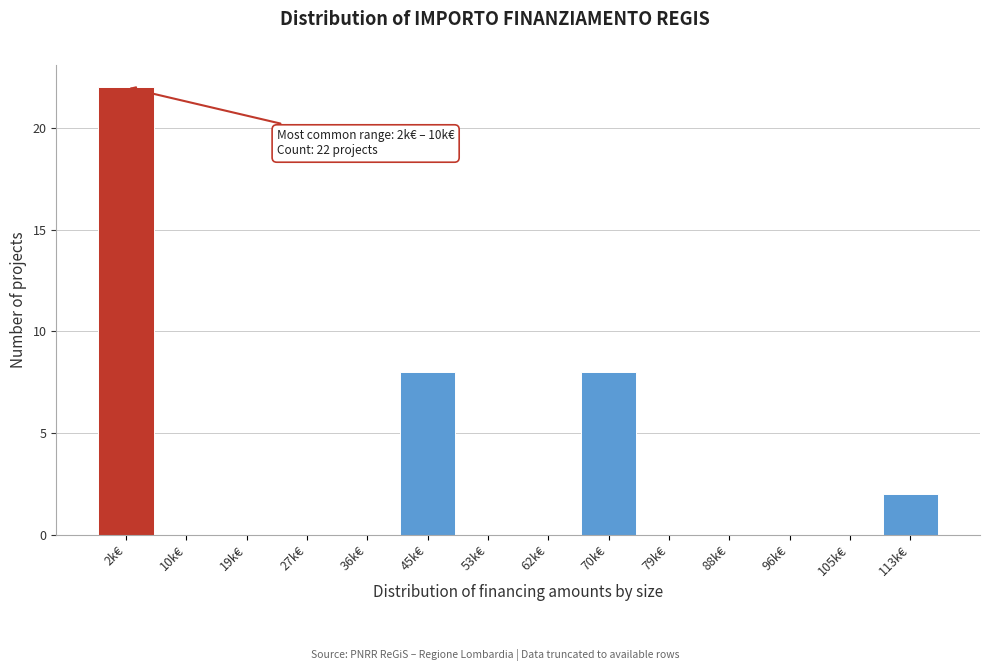

Reading right to left, list all the values displayed in this chart.

113k€=2	105k€=0	96k€=0	88k€=0	79k€=0	70k€=8	62k€=0	53k€=0	45k€=8	36k€=0	27k€=0	19k€=0	10k€=0	2k€=22